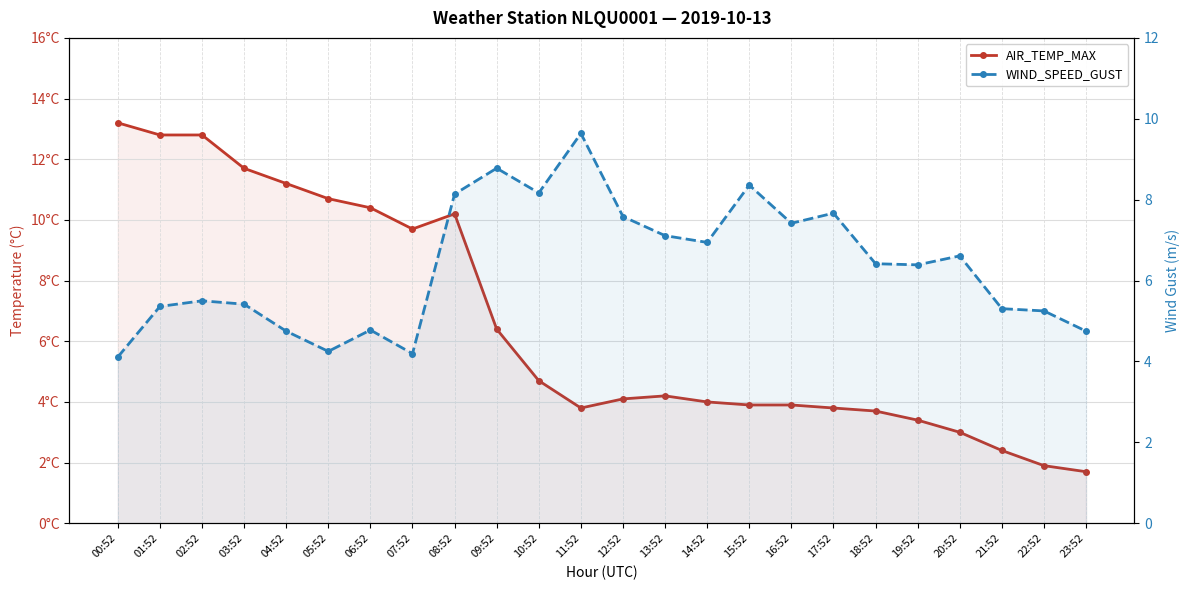

At 01:52, list the series in order from largest to smallest.

AIR_TEMP_MAX, WIND_SPEED_GUST